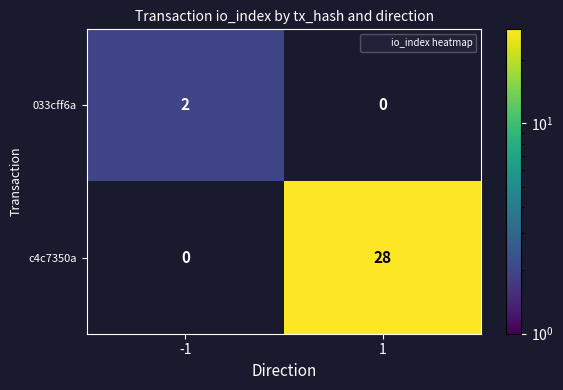

What value does the 033cff6a series have at -1?

2.0